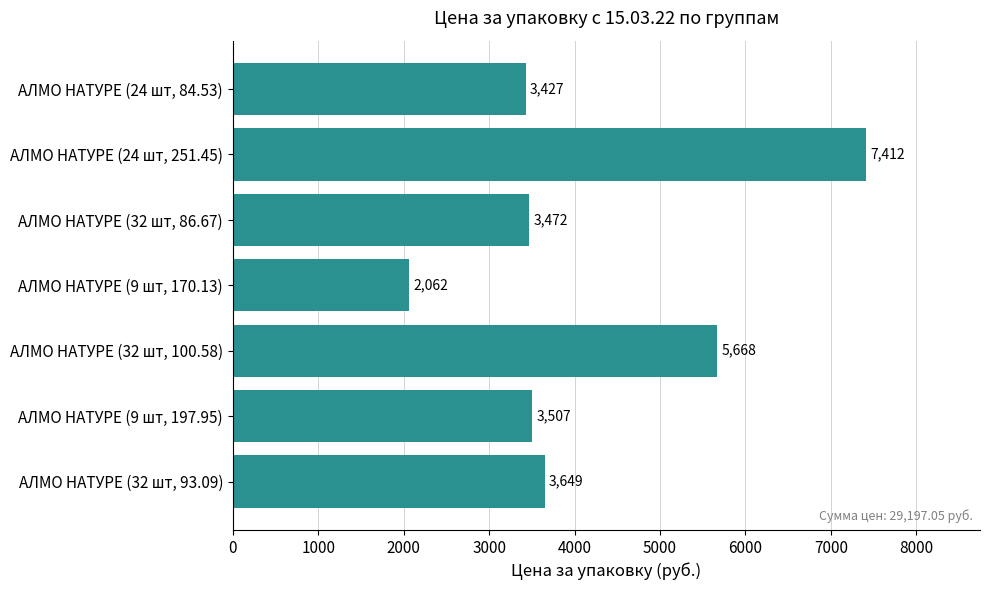

At which label is the value closest to 4737?

АЛМО НАТУРЕ (32 шт, 100.58)